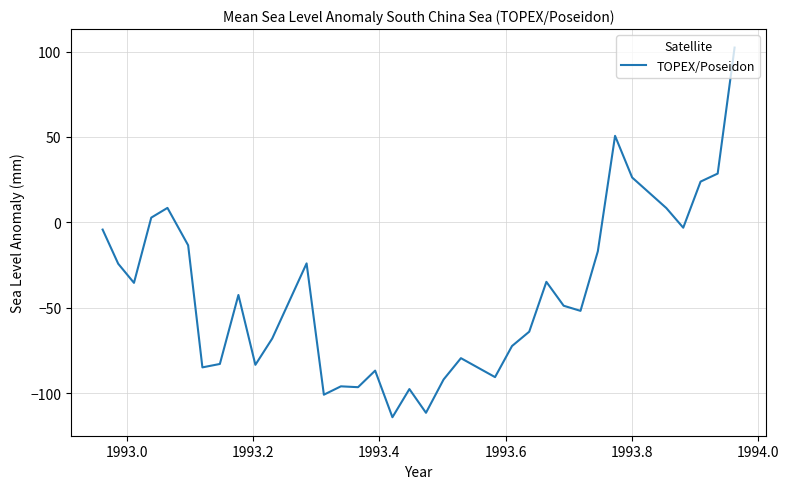

What is the smallest value displayed?

-114.2